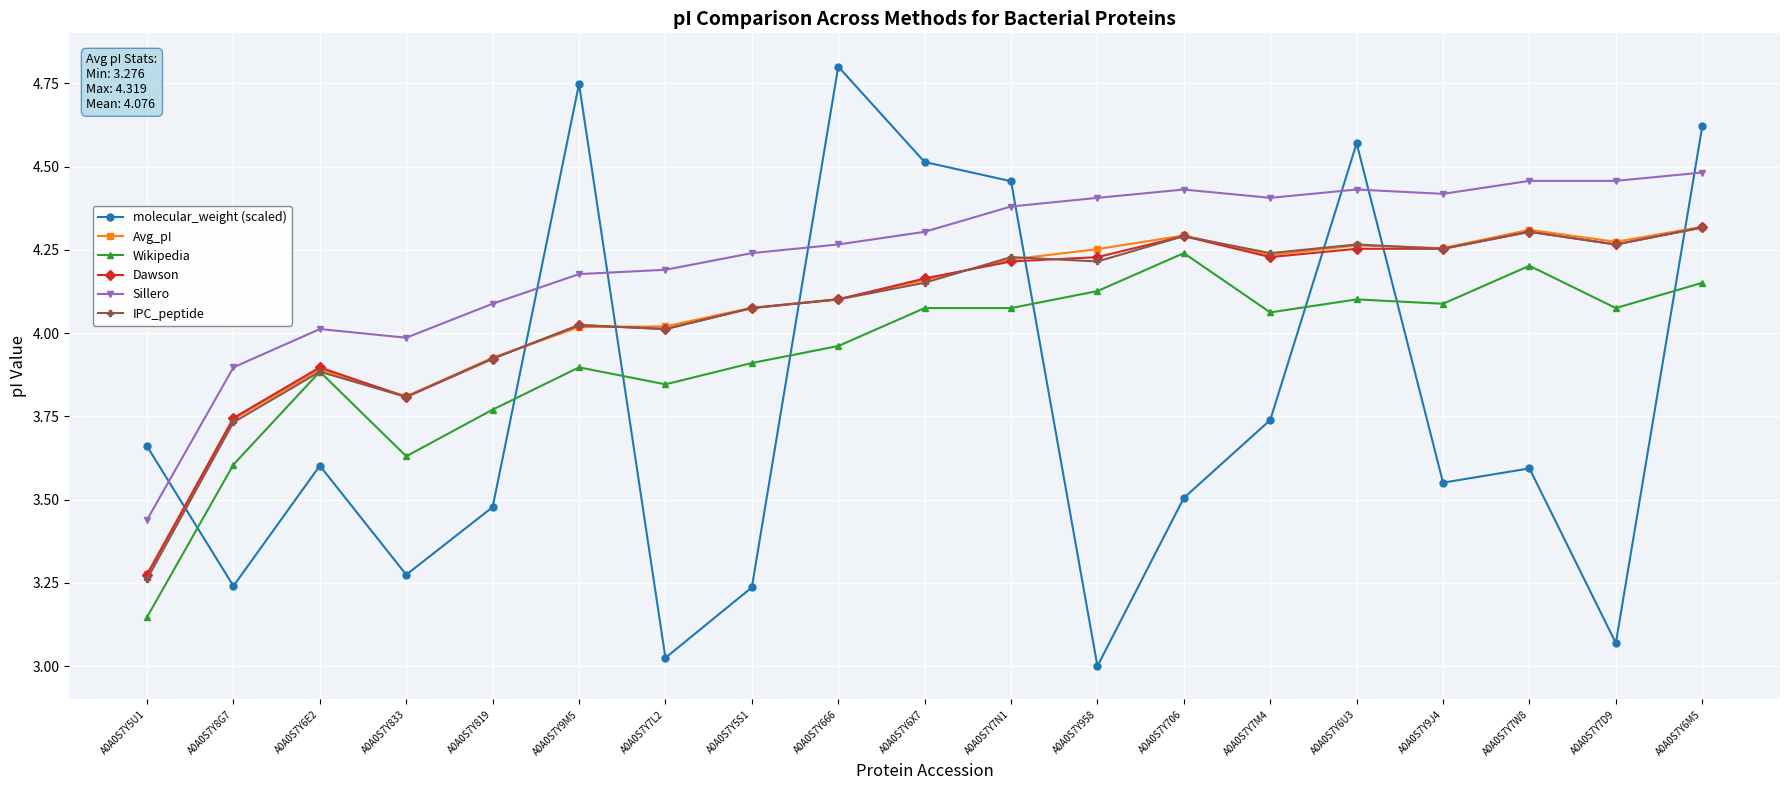

What is the label of the 7th point from the right?

A0A0S7Y706